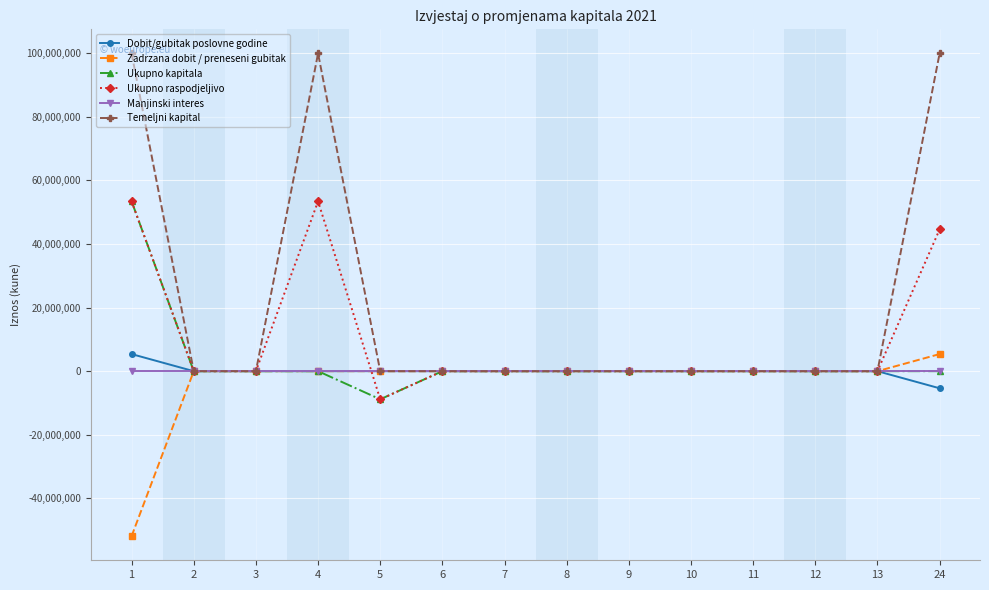

Reading left to right, what are all the values shown in this chart?

Dobit/gubitak poslovne godine: 5378514	0	0	0	0	0	0	0	0	0	0	0	0	-5378514
Zadrzana dobit / preneseni gubitak: -51880589	0	0	0	0	0	0	0	0	0	0	0	0	5378514
Ukupno kapitala: 53416275	0	0	0	-8845727	0	0	0	0	0	0	0	0	0
Ukupno raspodjeljivo: 53416275	0	0	53416275	-8845727	0	0	0	0	0	0	0	0	44570548
Manjinski interes: 0	0	0	0	0	0	0	0	0	0	0	0	0	0
Temeljni kapital: 99918350	0	0	99918350	0	0	0	0	0	0	0	0	0	99918350